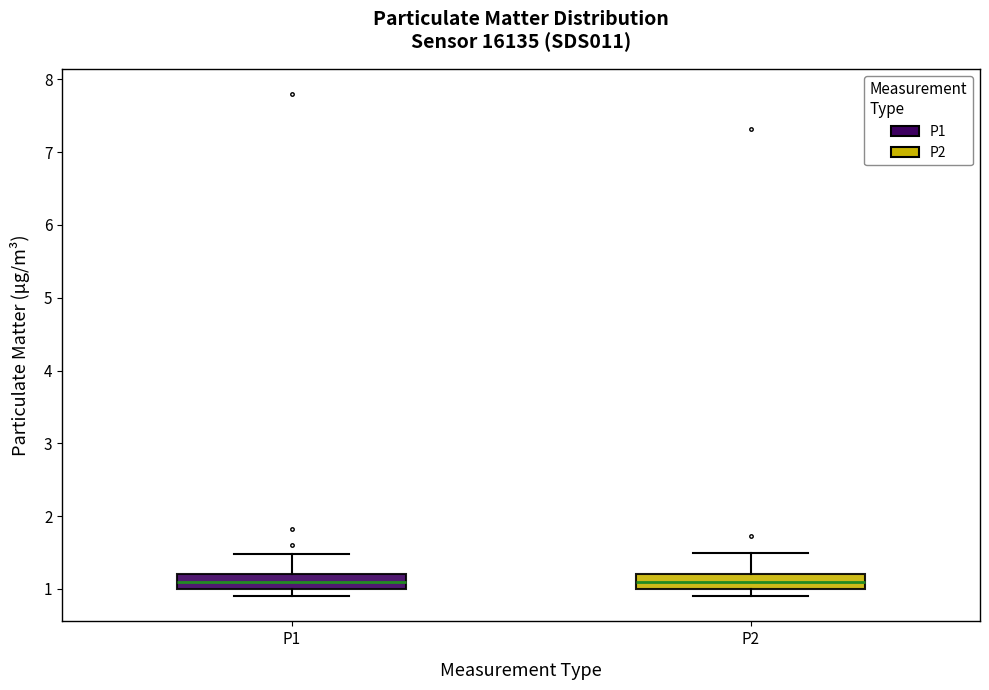

Reading left to right, read every box against the y-axis: the position of its median line, the range the box covers, and the ends of its whiskers. The values are not printed on the chart, so give them approximately, as read against the axis.

P1: median 1.1, box 1.0 to 1.2, whiskers 0.9 to 1.5
P2: median 1.1, box 1.0 to 1.2, whiskers 0.9 to 1.5